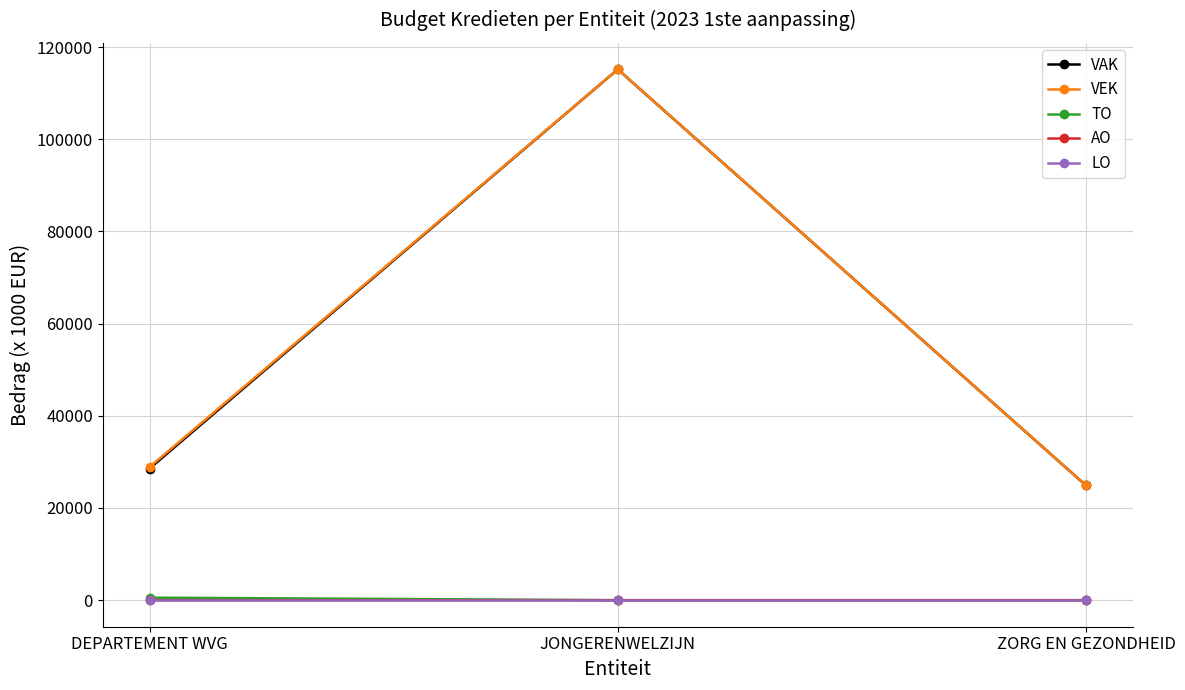

Is it true that VEK equals 6641 at DEPARTEMENT WVG?

False